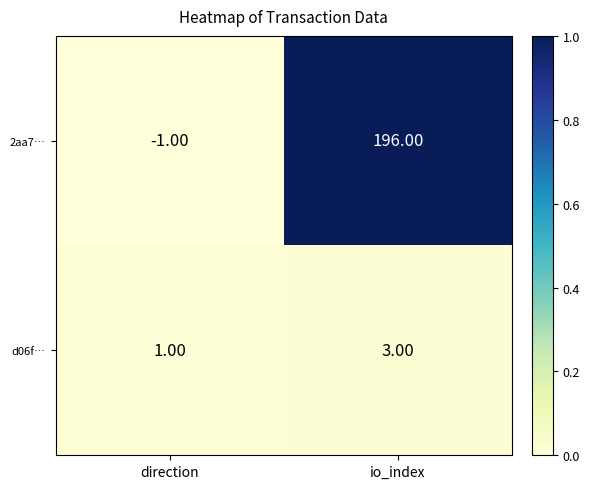

What is the sum of all d06f… values?

4